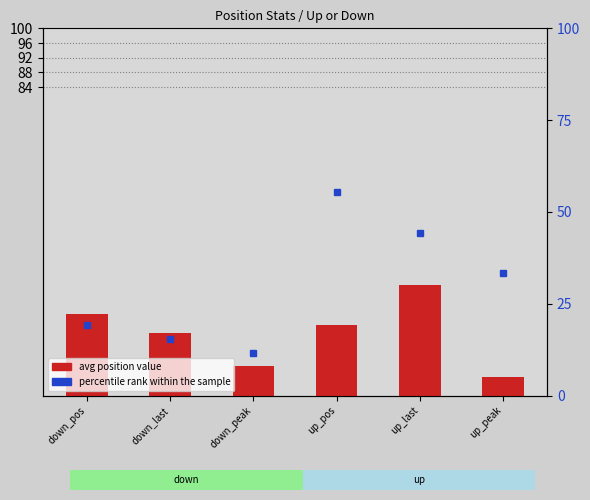

What is the difference between the second highest and second lowest values?

14.3